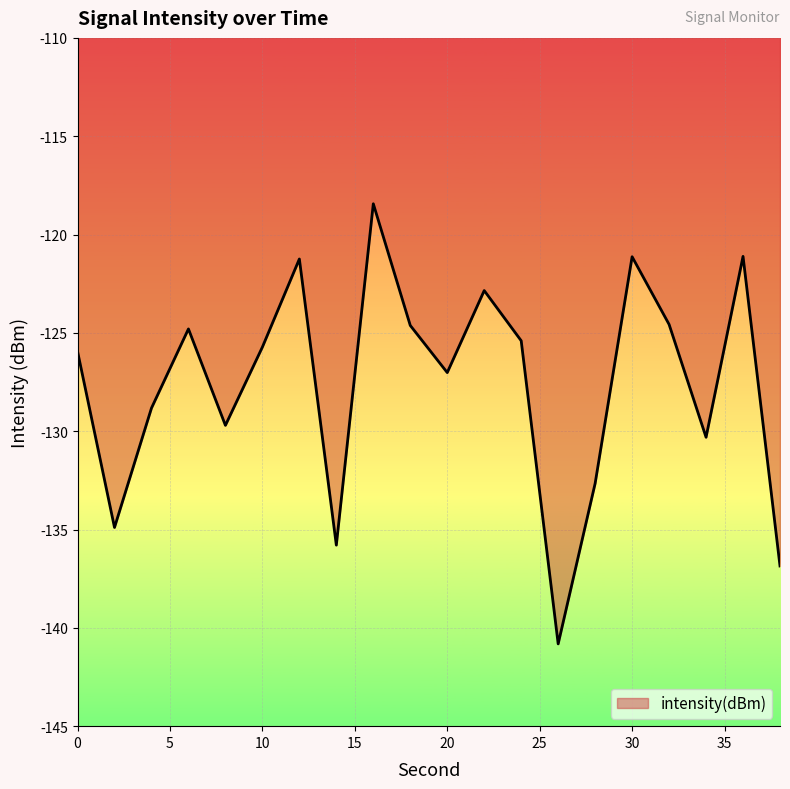

What is the difference between the maximum and minimum values?

22.4